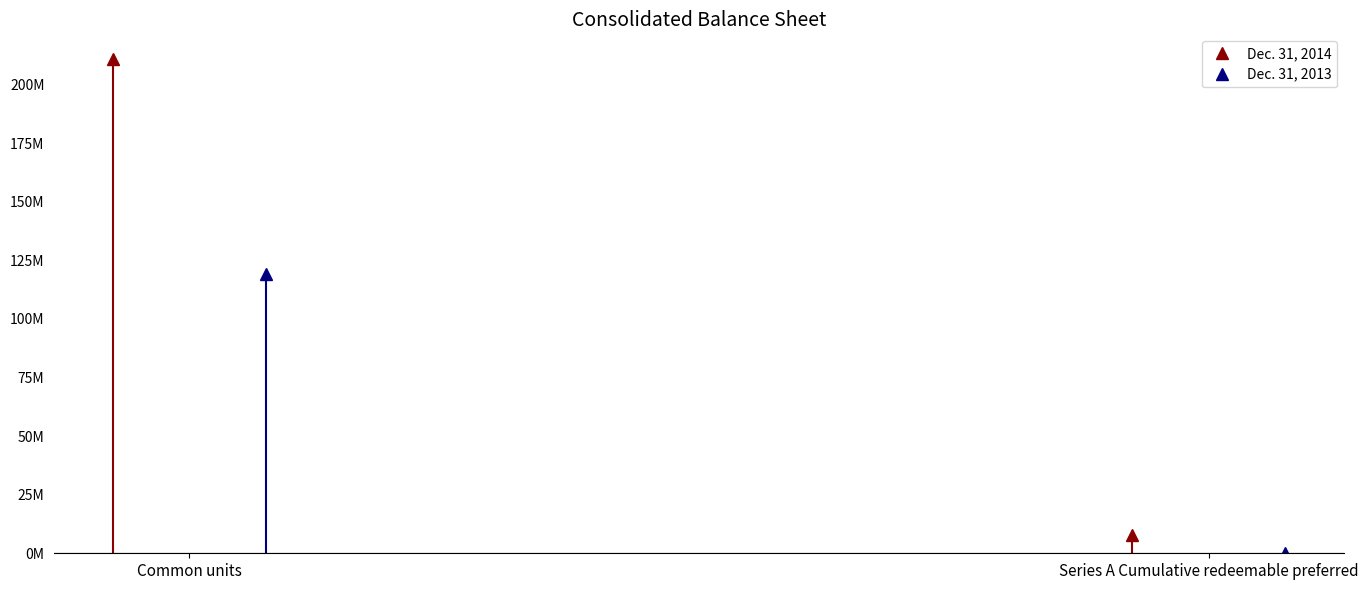

What is the value of the Dec. 31, 2013 point at the 1st from the left?

119200000